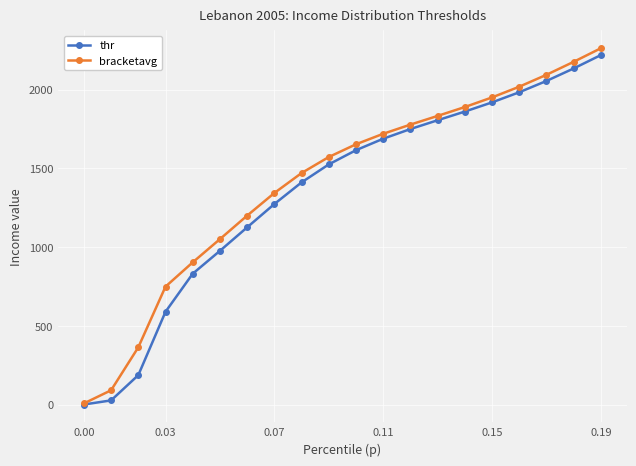

True or false: bracketavg has more than 0 interior local peaks.

False